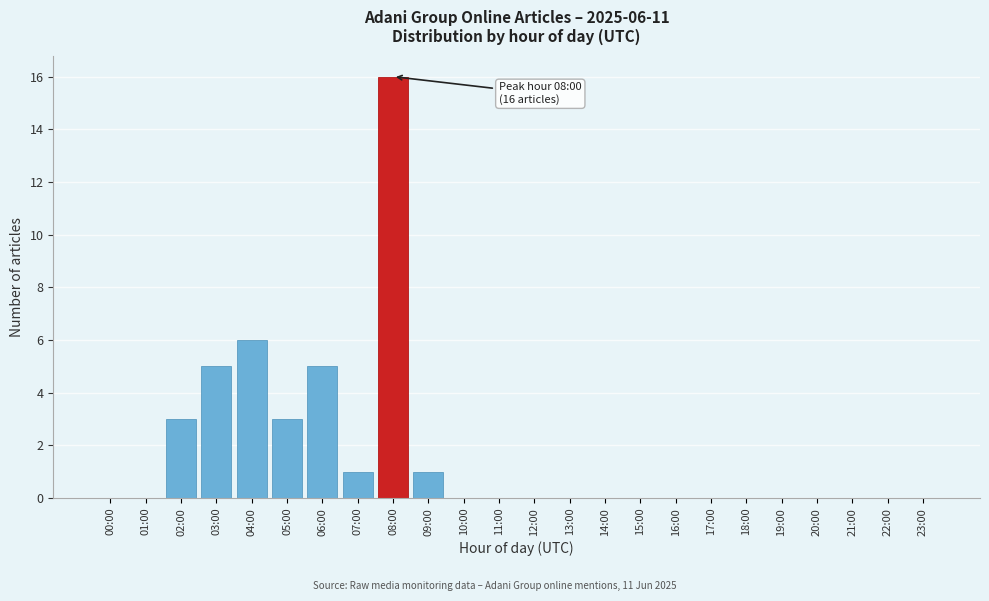

Reading left to right, transcribe all the data shown in this chart.

00:00=0	01:00=0	02:00=3	03:00=5	04:00=6	05:00=3	06:00=5	07:00=1	08:00=16	09:00=1	10:00=0	11:00=0	12:00=0	13:00=0	14:00=0	15:00=0	16:00=0	17:00=0	18:00=0	19:00=0	20:00=0	21:00=0	22:00=0	23:00=0